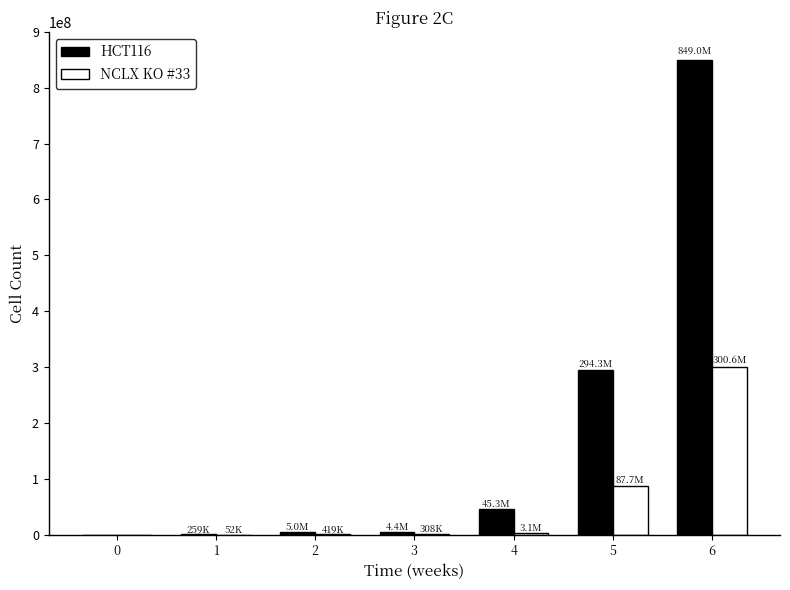

At which category is the sum across all series the highest?

6